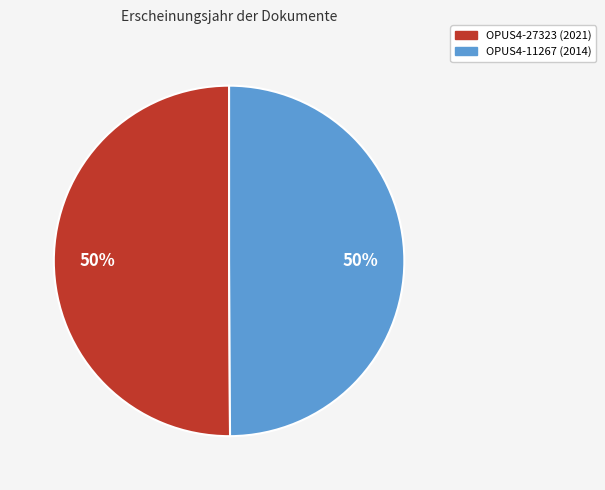

How many segments does this pie chart have?

2